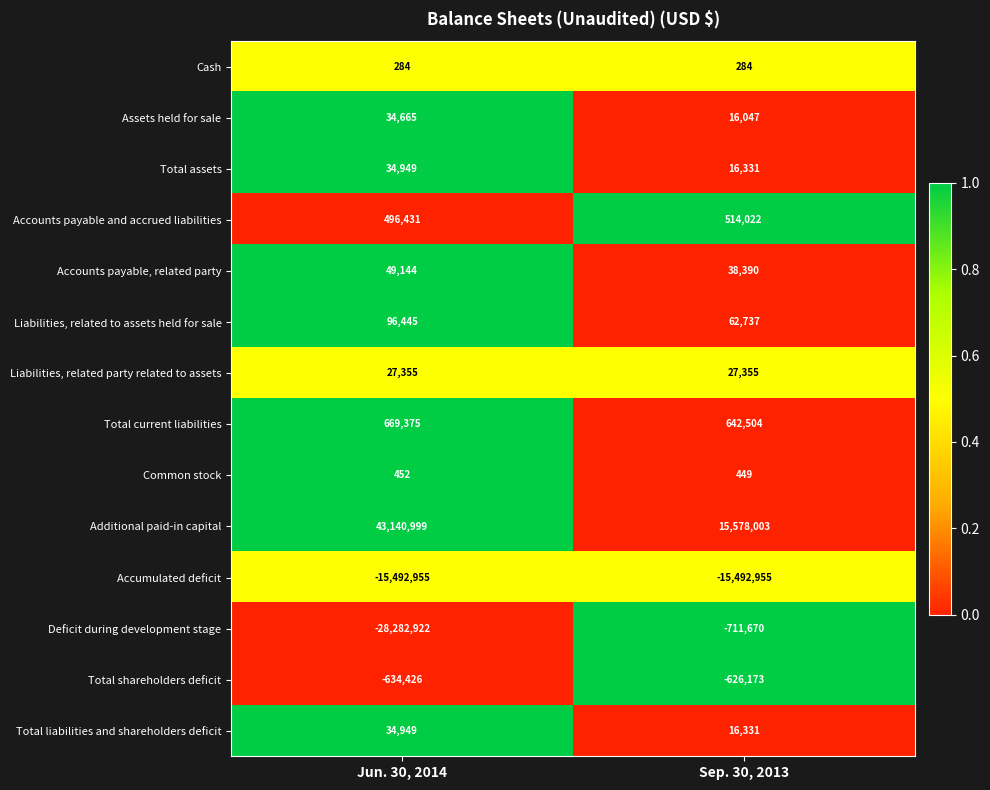

True or false: Deficit during development stage has a value of -36797888 at Jun. 30, 2014.

False